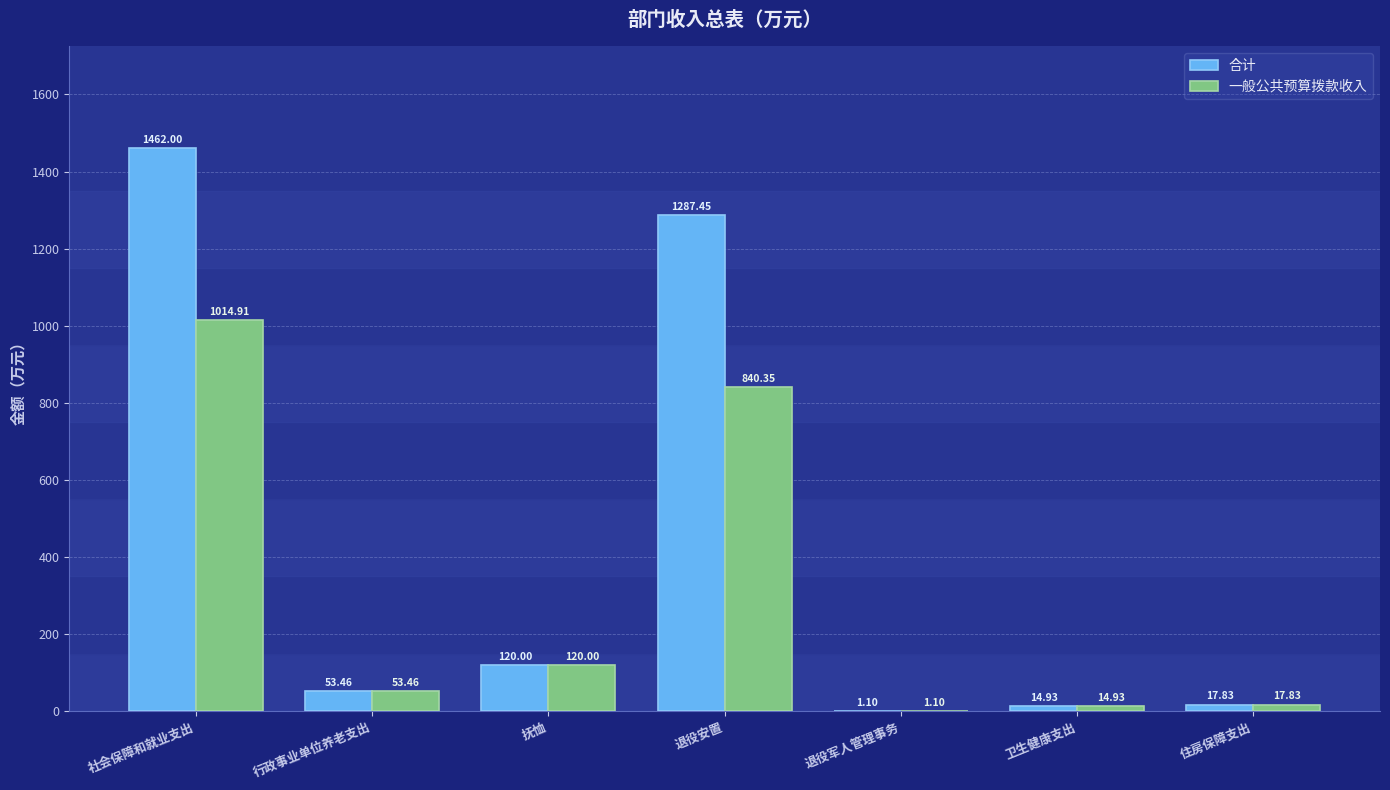

Which series has the largest total across all categories?

合计